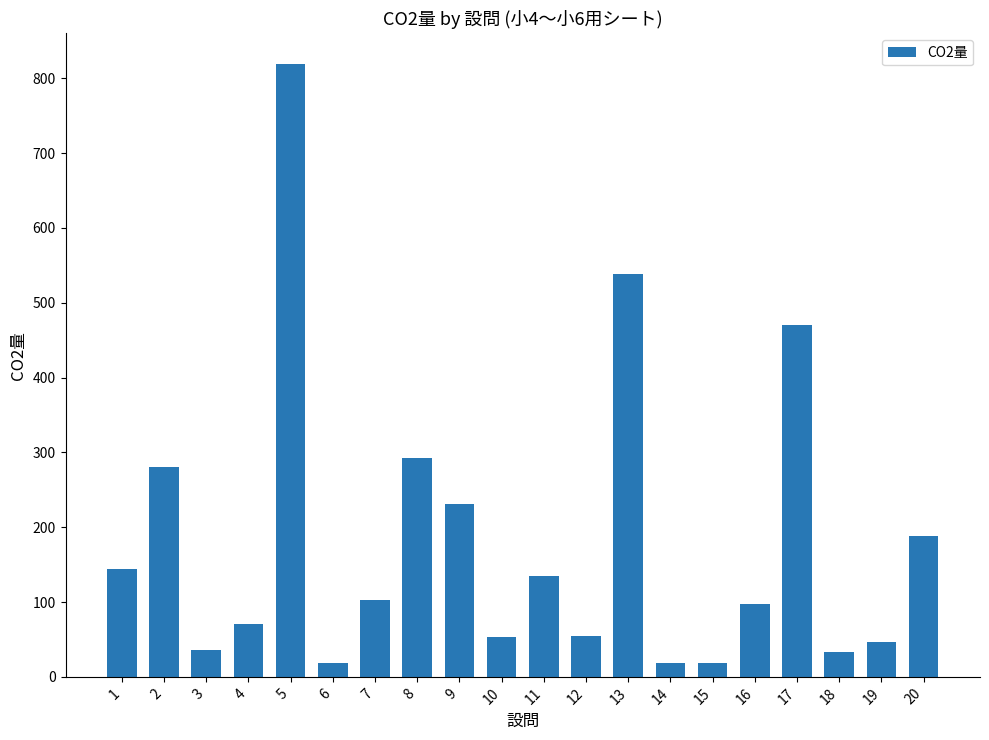

What is the change in value from 3 to 13?

+503